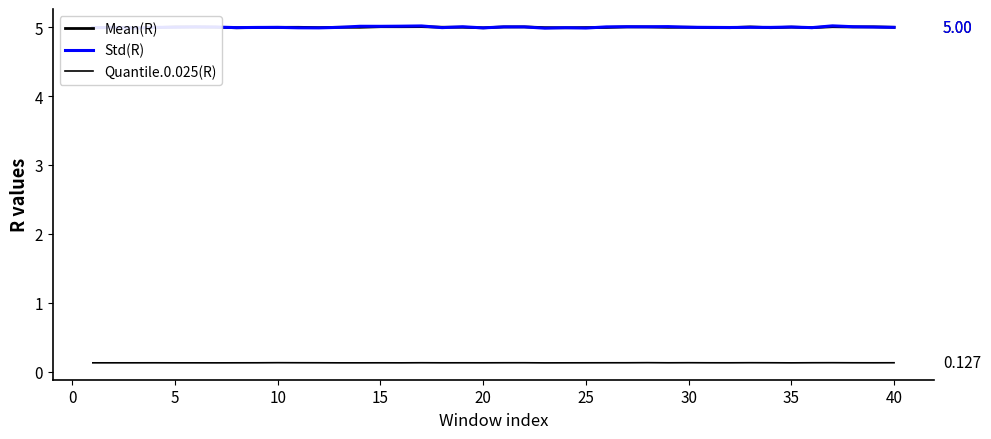

Reading left to right, what are all the values shown in this chart?

Mean(R): 5.0	5.0	5.0	5.0	5.0	5.0	5.0	5.0	5.0	5.0	5.0	5.0	5.0	5.0	5.0	5.0	5.0	5.0	5.0	5.0	5.0	5.0	5.0	5.0	5.0	5.0	5.0	5.0	5.0	5.0	5.0	5.0	5.0	5.0	5.0	5.0	5.0	5.0	5.0	5.0
Std(R): 5.0	5.0	5.0	5.0	5.0	5.0	5.0	5.0	5.0	5.0	5.0	5.0	5.0	5.0	5.0	5.0	5.0	5.0	5.0	5.0	5.0	5.0	5.0	5.0	5.0	5.0	5.0	5.0	5.0	5.0	5.0	5.0	5.0	5.0	5.0	5.0	5.0	5.0	5.0	5.0
Quantile.0.025(R): 0.1	0.1	0.1	0.1	0.1	0.1	0.1	0.1	0.1	0.1	0.1	0.1	0.1	0.1	0.1	0.1	0.1	0.1	0.1	0.1	0.1	0.1	0.1	0.1	0.1	0.1	0.1	0.1	0.1	0.1	0.1	0.1	0.1	0.1	0.1	0.1	0.1	0.1	0.1	0.1